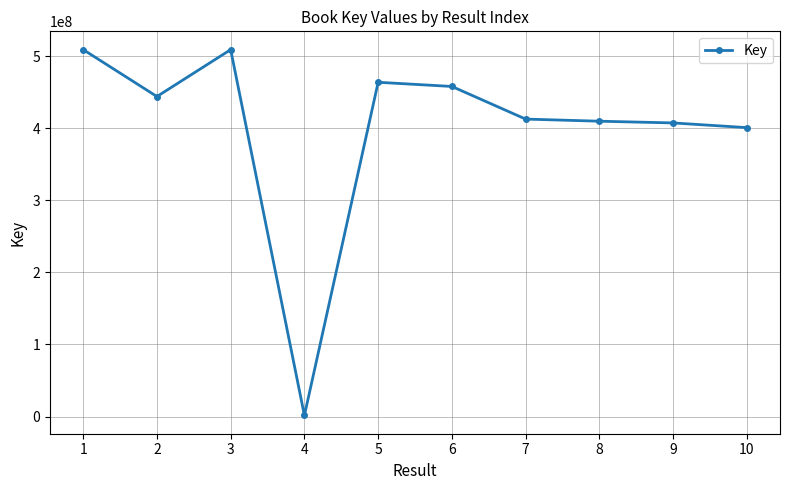

What is the greatest value displayed?

509050526